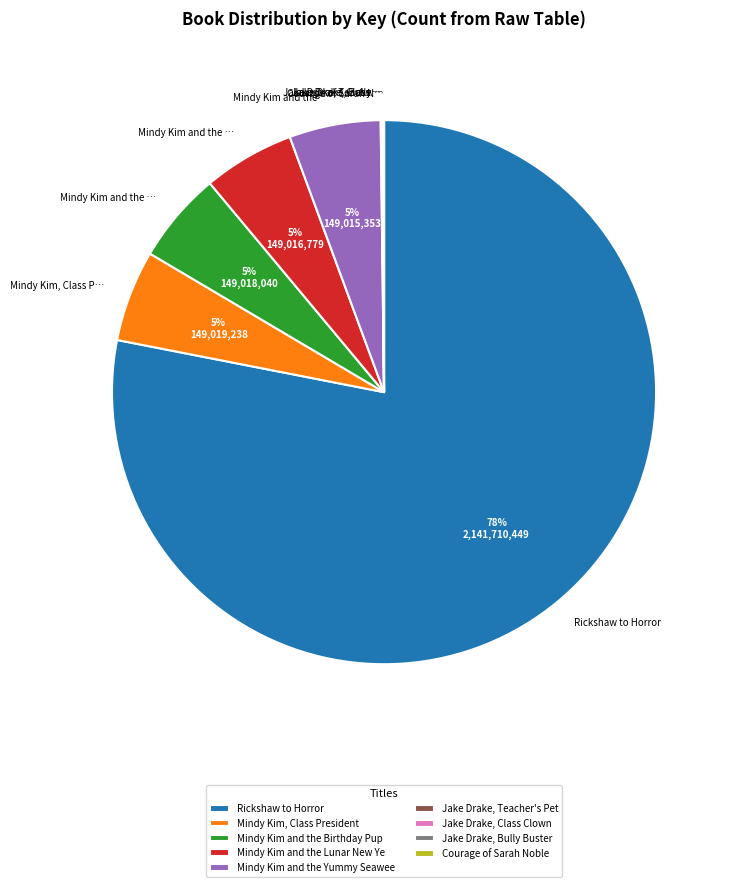

To the nearest percent, what is the average slice percentage?

11%